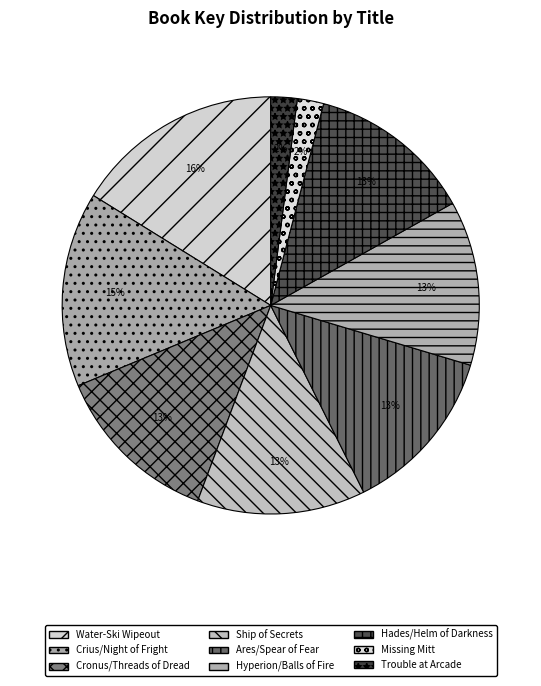

Count the number of slices in the pie.

9